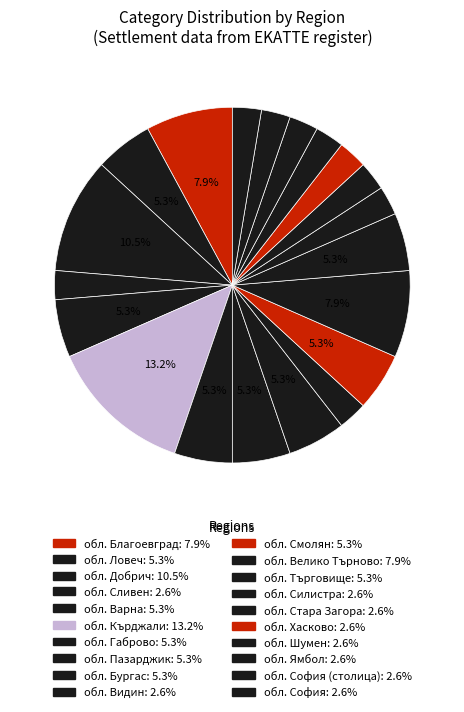

How many segments does this pie chart have?

20